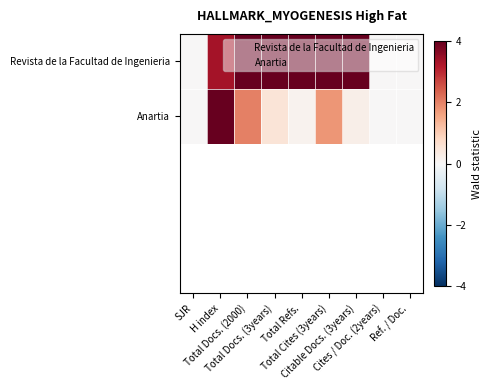

Which series has the largest total across all categories?

Revista de la Facultad de Ingenieria